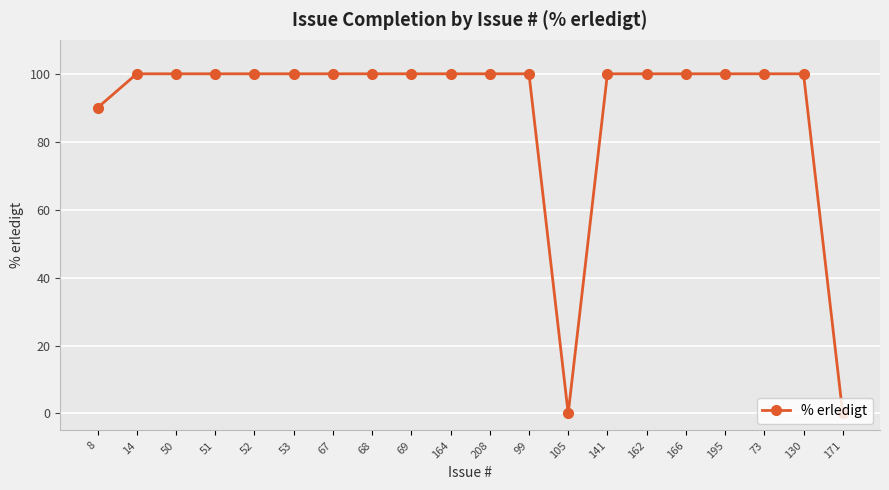

Does the chart have visible grid lines?

Yes